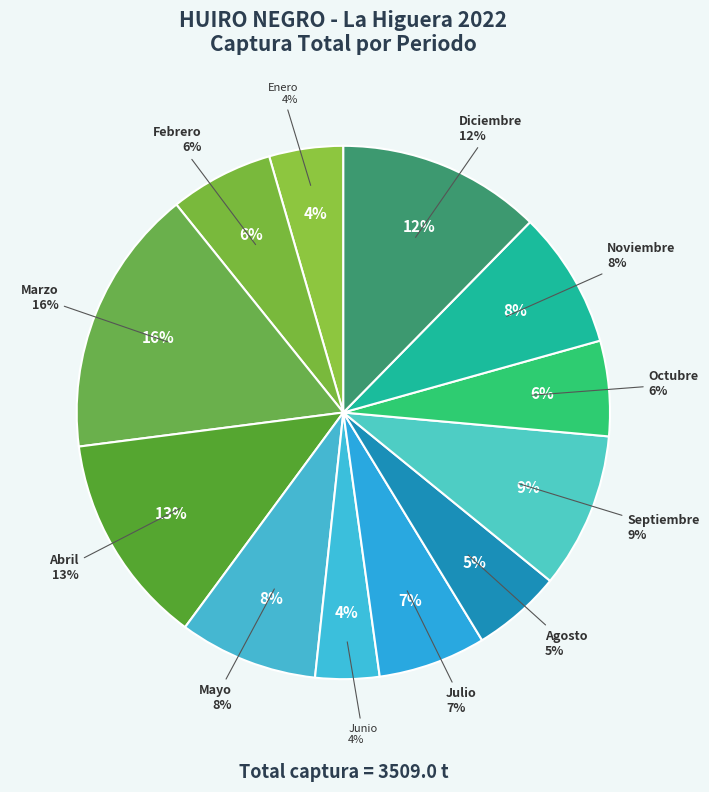

To the nearest percent, what portion does Agosto-Varado represent?

5%